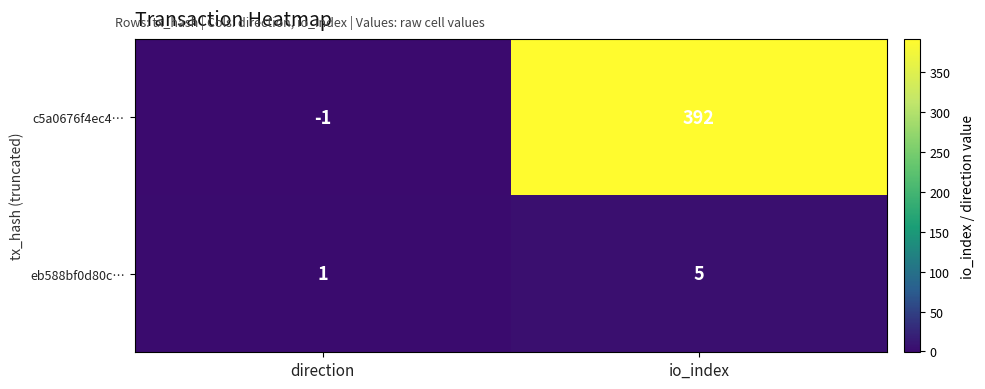

Rank the series at io_index from lowest to highest value.

eb588bf0d80c…, c5a0676f4ec4…